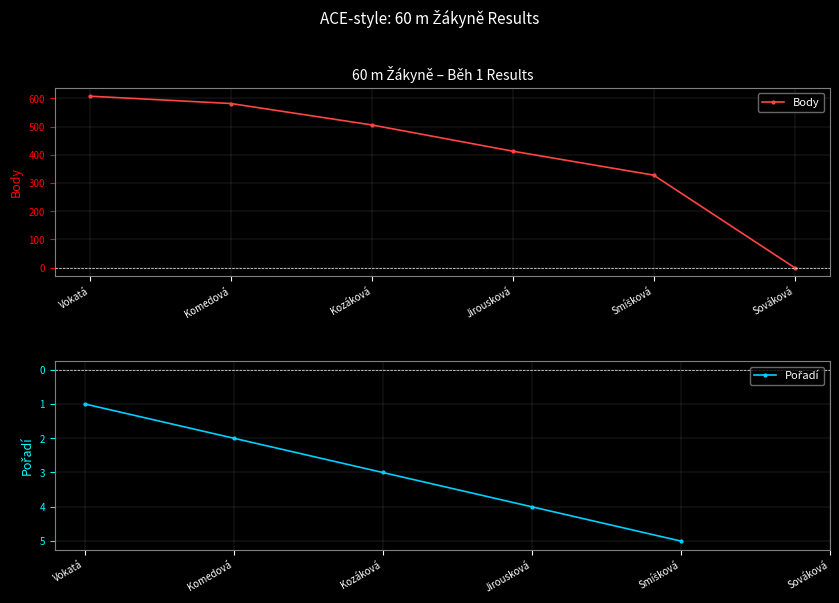

How many data points in Body are less than 506?

3